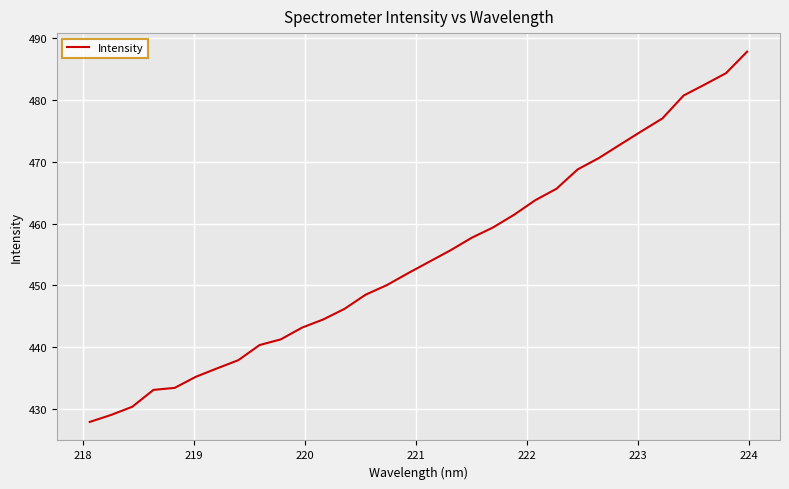

What is the maximum value shown in the chart?

487.7